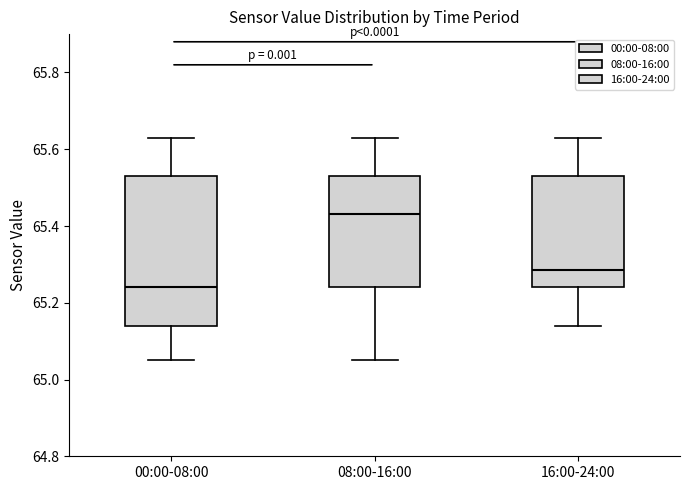

Reading left to right, transcribe this box plot: for each box, give where its median line is, the range the box spans, and where its two whiskers end, as read against the y-axis. The values are not printed on the chart, so give them approximately, as read against the axis.

00:00-08:00: median 65.24, box 65.14 to 65.54, whiskers 65.06 to 65.64
08:00-16:00: median 65.44, box 65.24 to 65.54, whiskers 65.06 to 65.64
16:00-24:00: median 65.28, box 65.24 to 65.54, whiskers 65.14 to 65.64